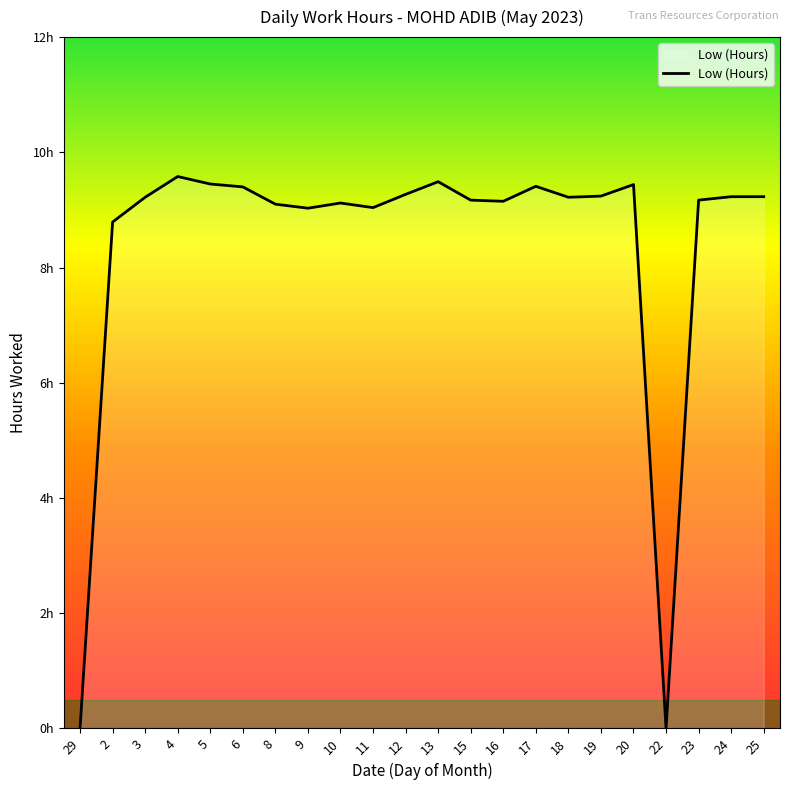

Is it true that the value at 12 is 16.0?

False